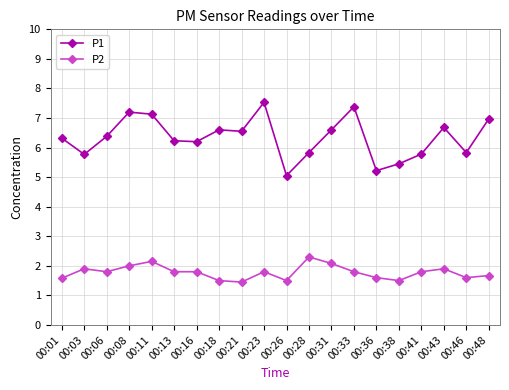

Which series has the largest range (max minus min)?

P1